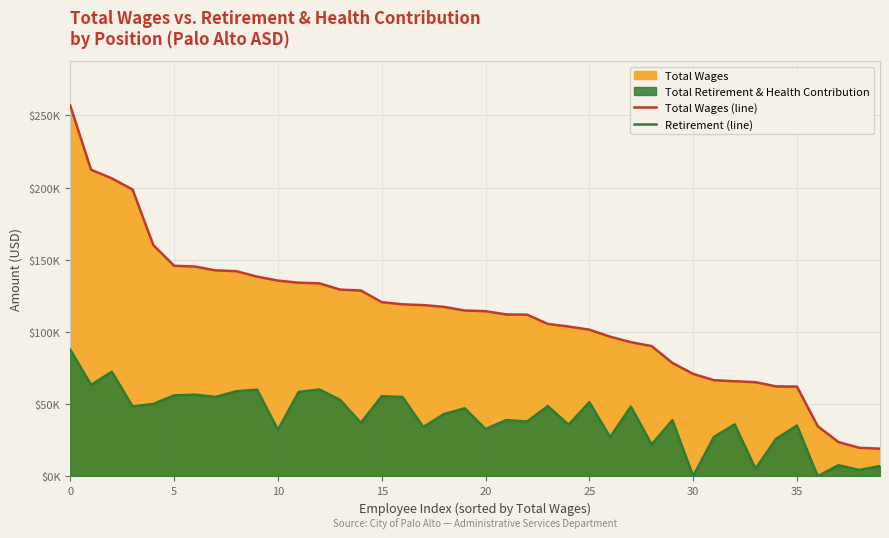

True or false: Retirement (line) and Total Wages (line) intersect in this chart.

False